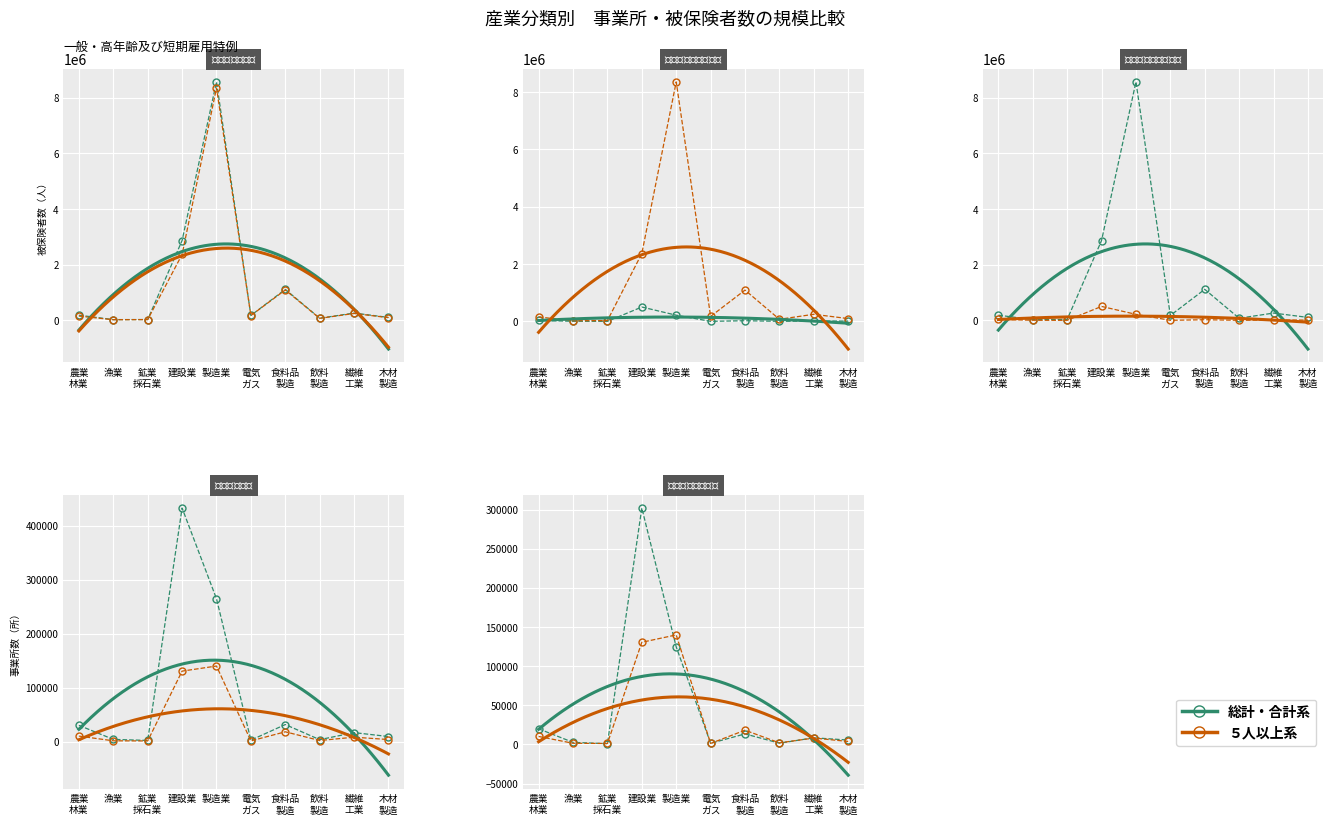

What is the sum of all ５人以上系 values?

316800